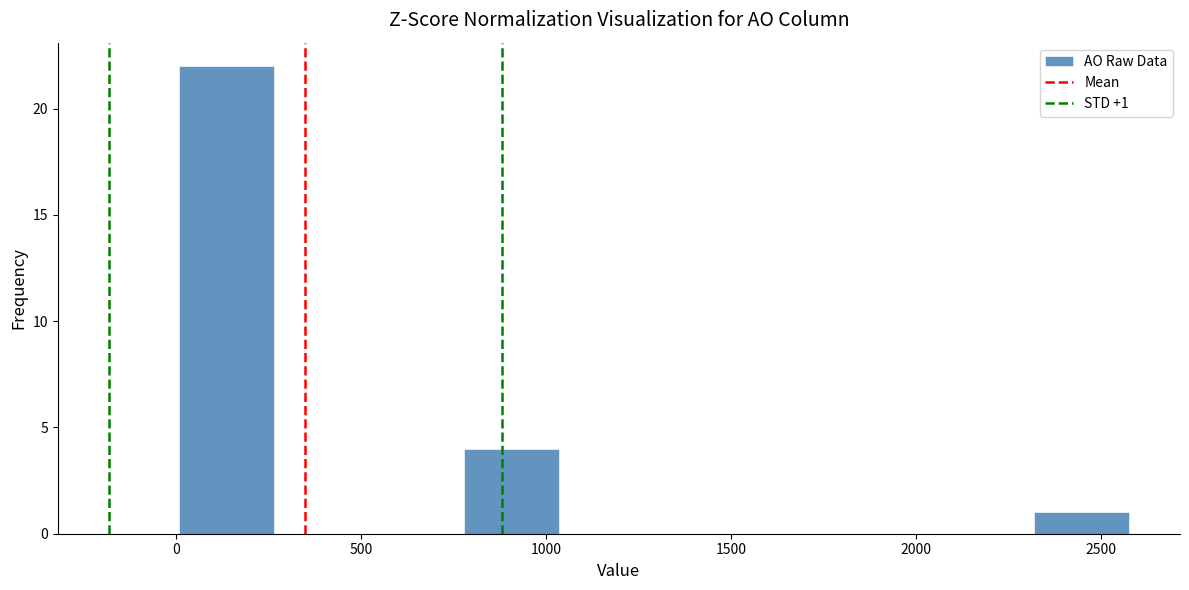

Over which range of the x-axis is the bar tallest?

0 to 250